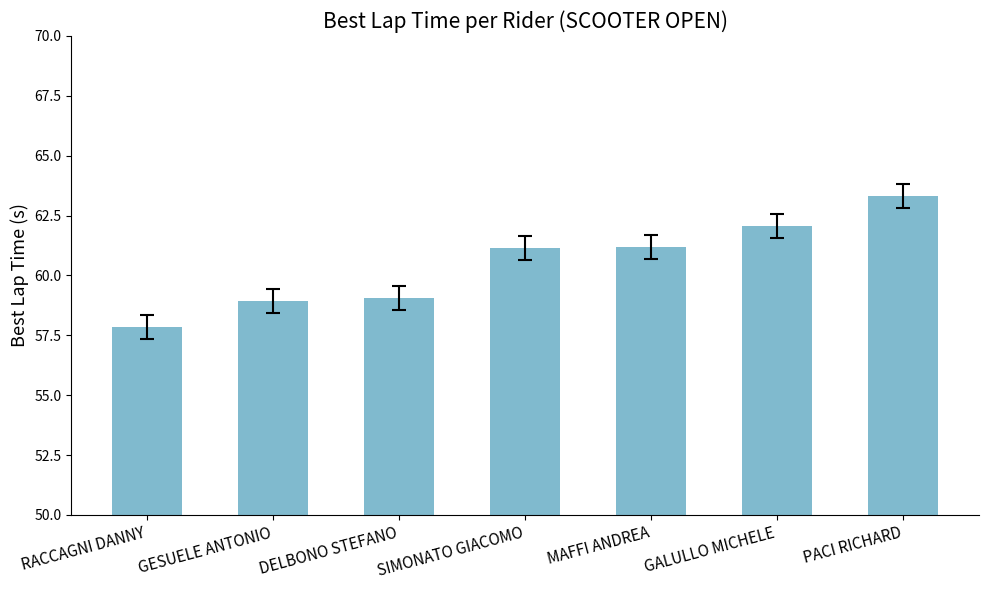

Which label corresponds to the largest value in the chart?

PACI RICHARD